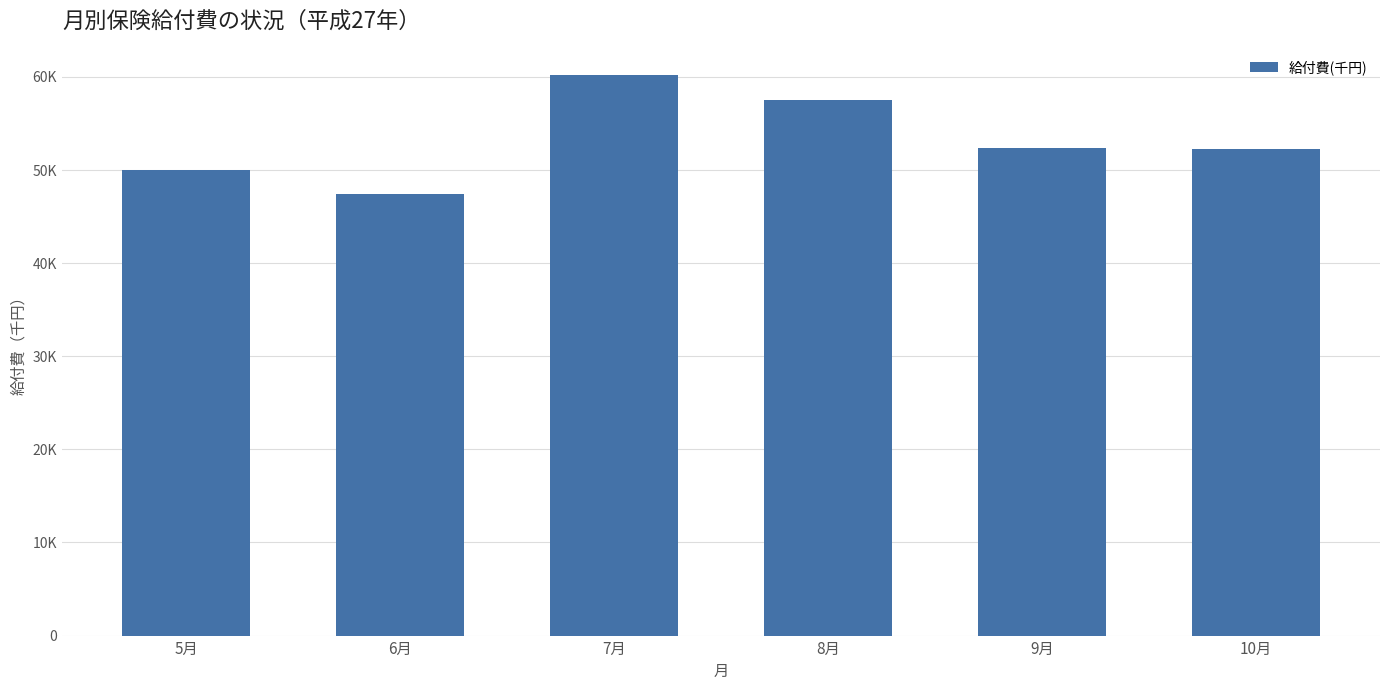

What position from the right is 6月?

5